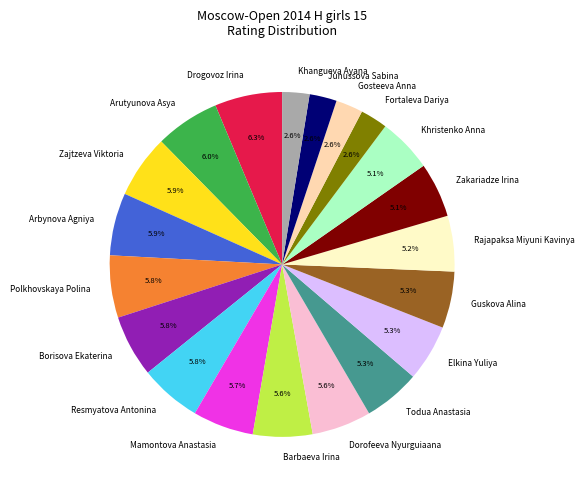

Is there any slice that represents more than half of the pie?

No